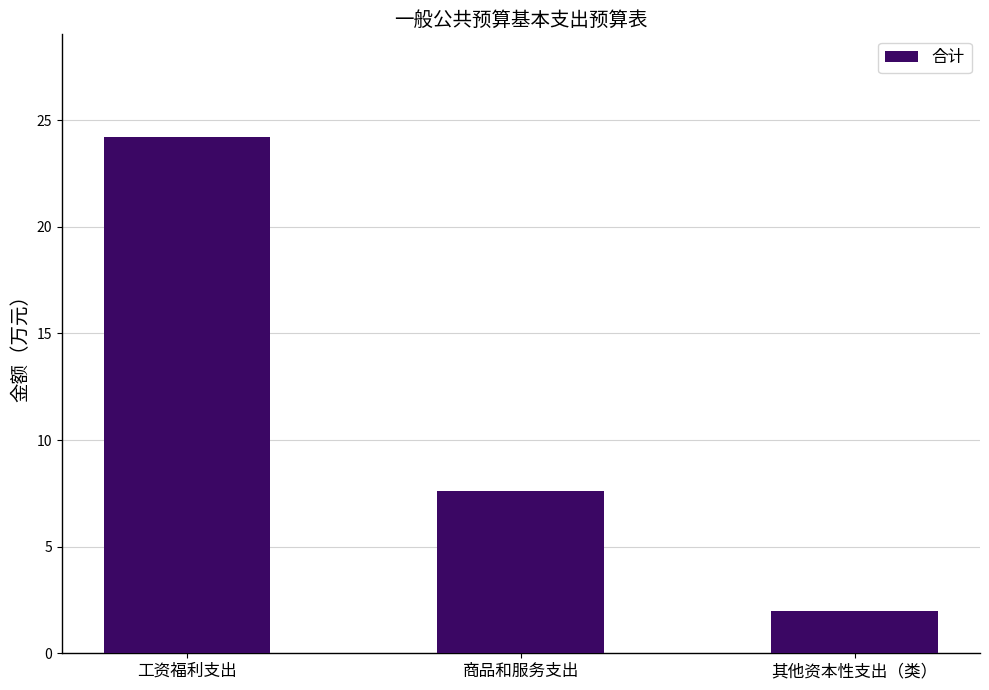

What is the label of the 1st bar from the left?

工资福利支出